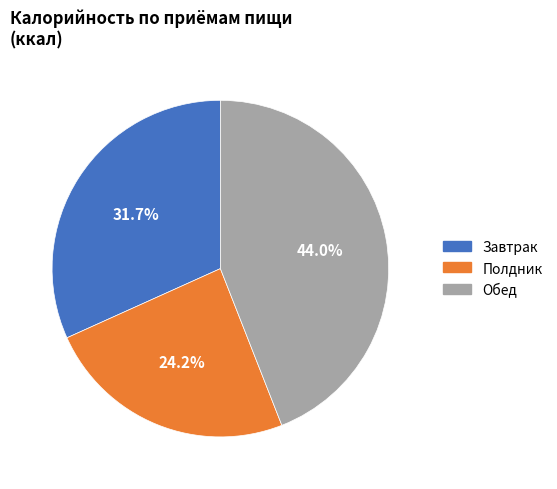

Between Полдник and Обед, which is larger?

Обед